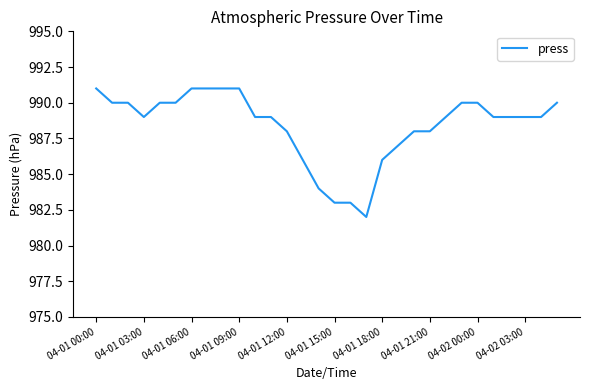

What is the difference between the maximum and minimum values?

9